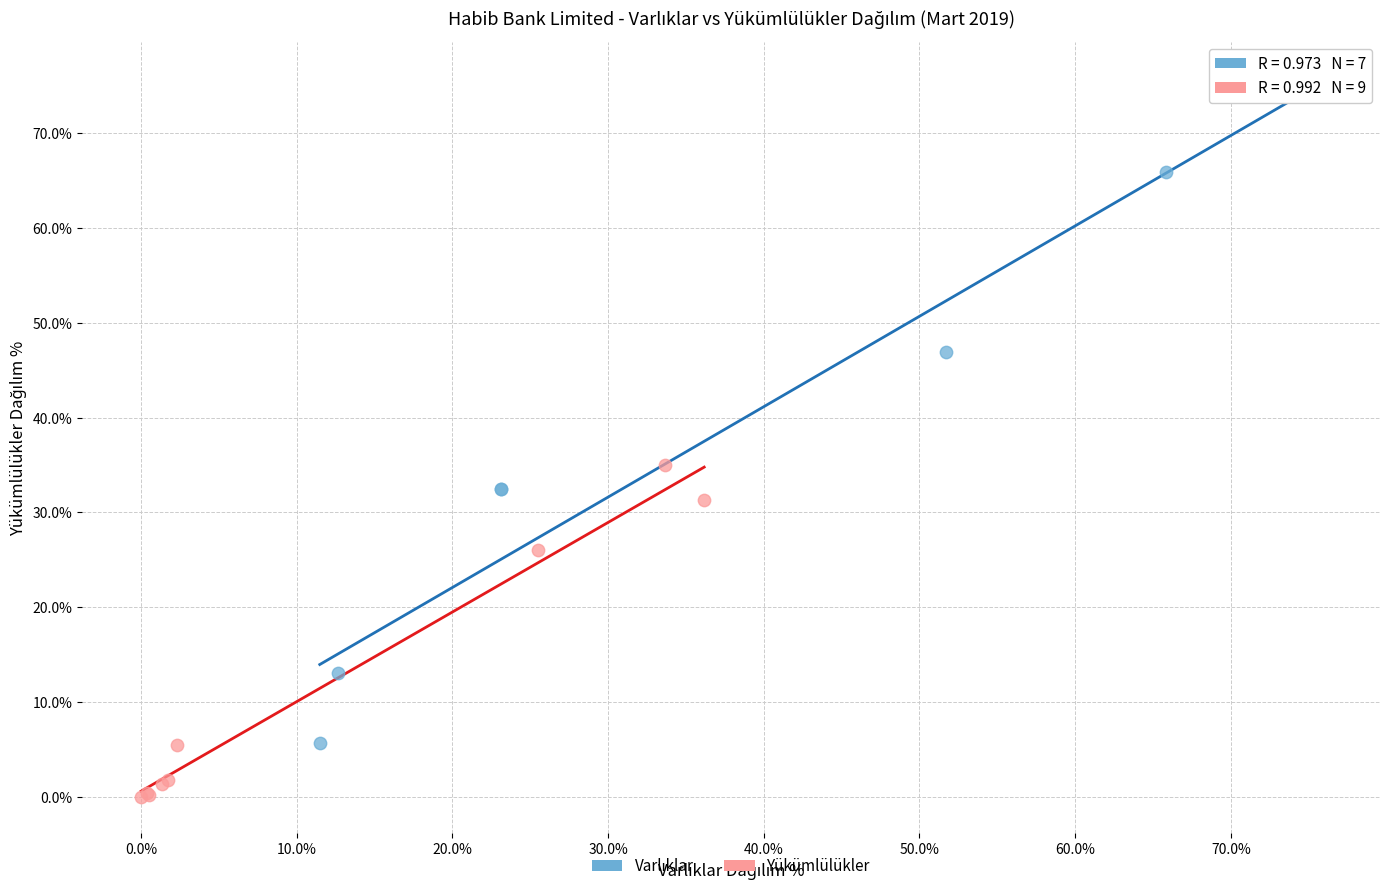

Which series reaches the minimum Y coordinate?

Yükümlülükler